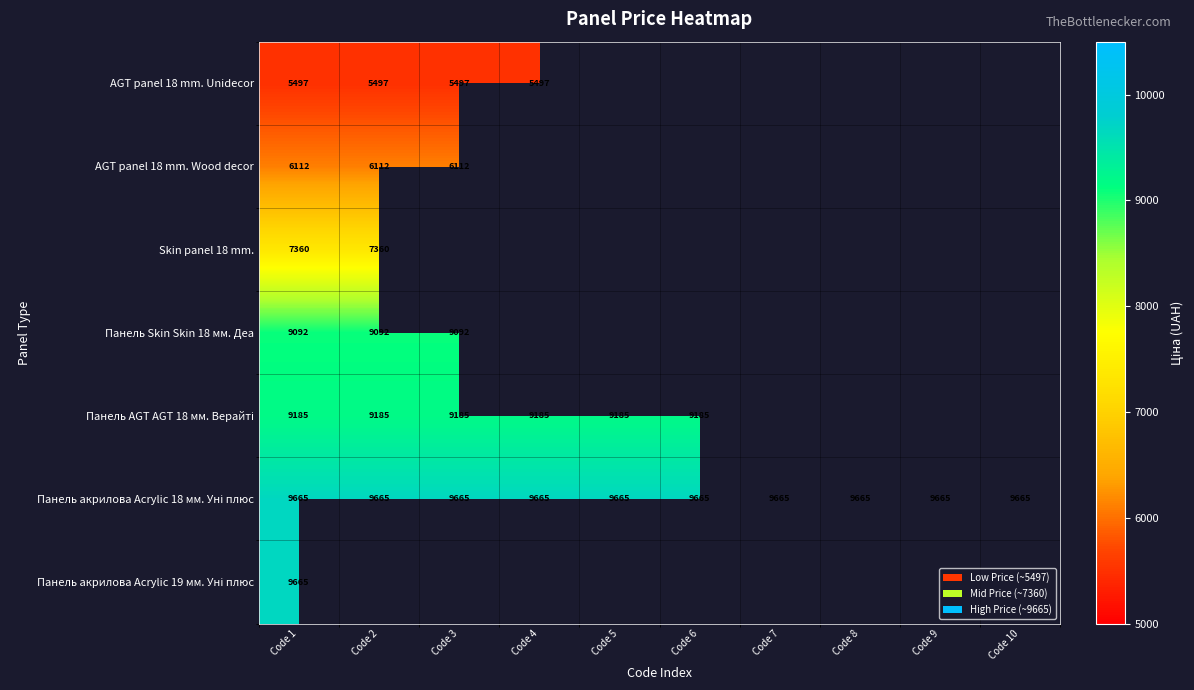

What is the spread (max minus min) of values at Code 1?

4168.0